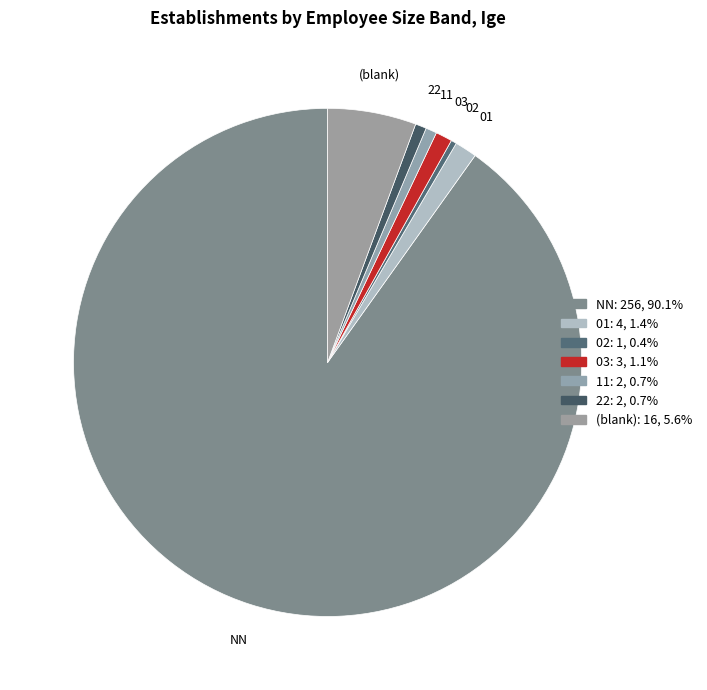

How many segments does this pie chart have?

7